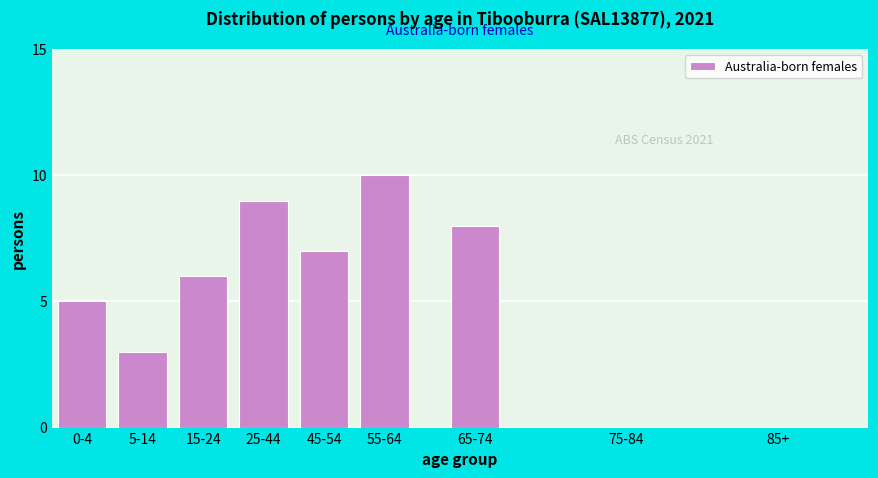

Reading right to left, transcribe all the data shown in this chart.

85+=0	75-84=0	65-74=8	55-64=10	45-54=7	25-44=9	15-24=6	5-14=3	0-4=5